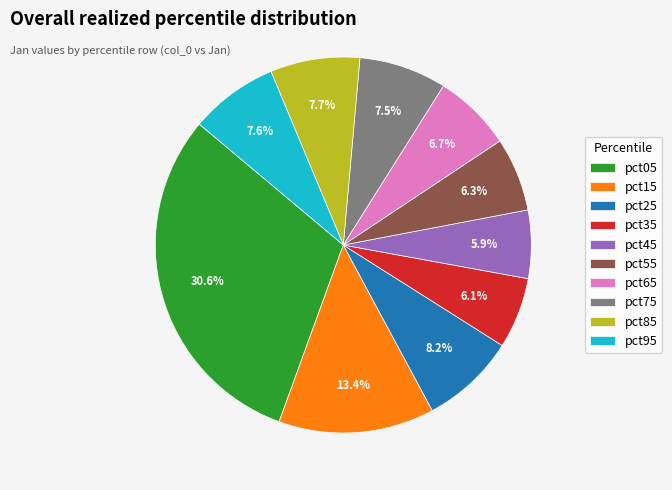

What is the largest slice in the pie chart?

pct05